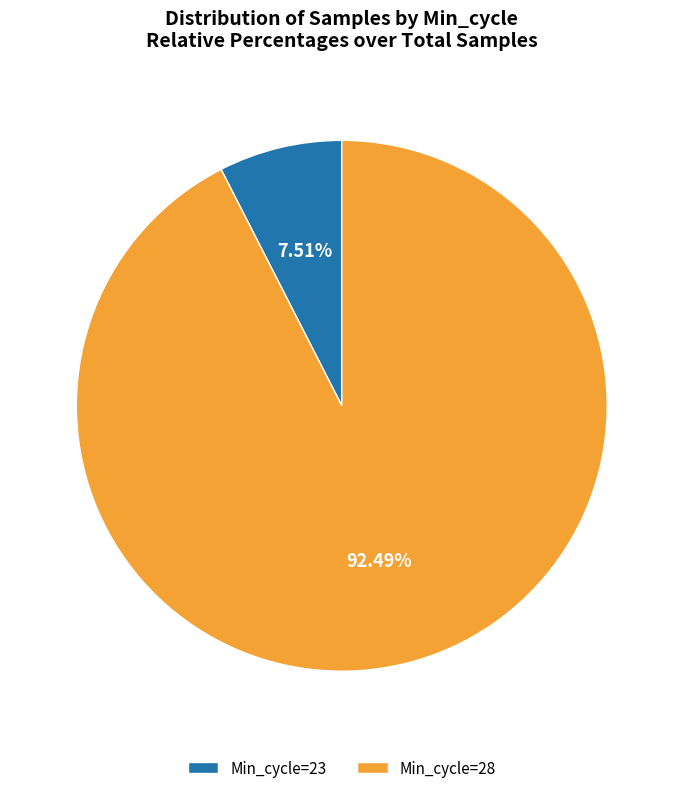

How many slices are in this pie chart?

2